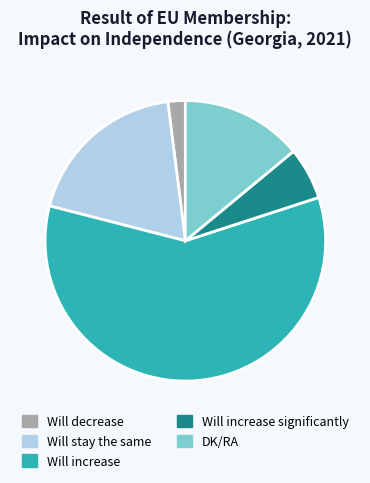

Do Will stay the same and DK/RA together represent more than half of the pie?

No